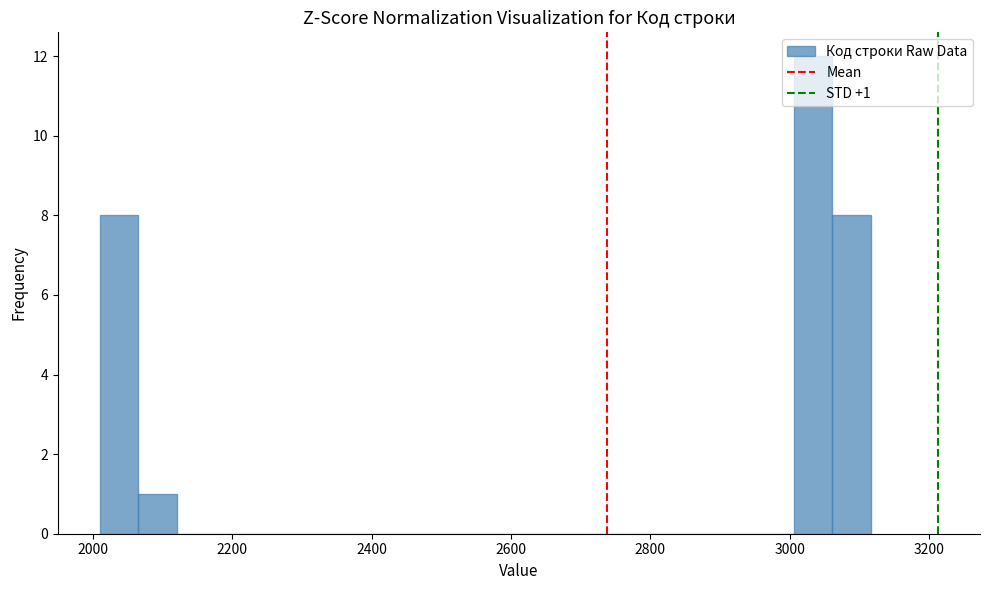

Read against the x-axis, roughly where is the centre of the tallest bar?

3040